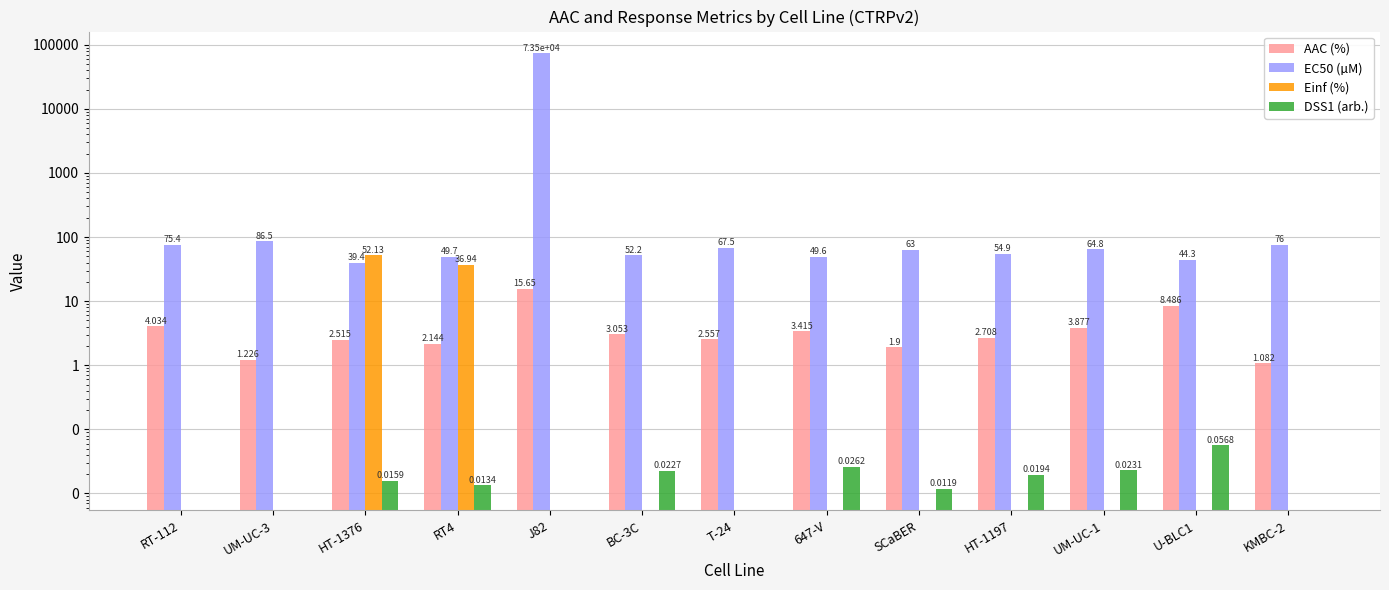

Is it true that EC50 (µM) equals 54.9 at HT-1197?

True